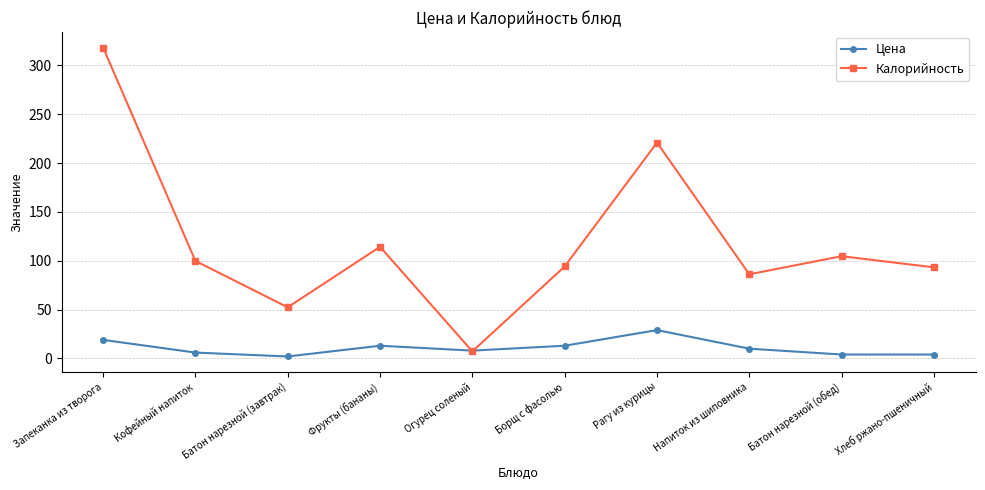

Between Напиток из шиповника and Батон нарезной (обед), which series saw the biggest shift?

Калорийность